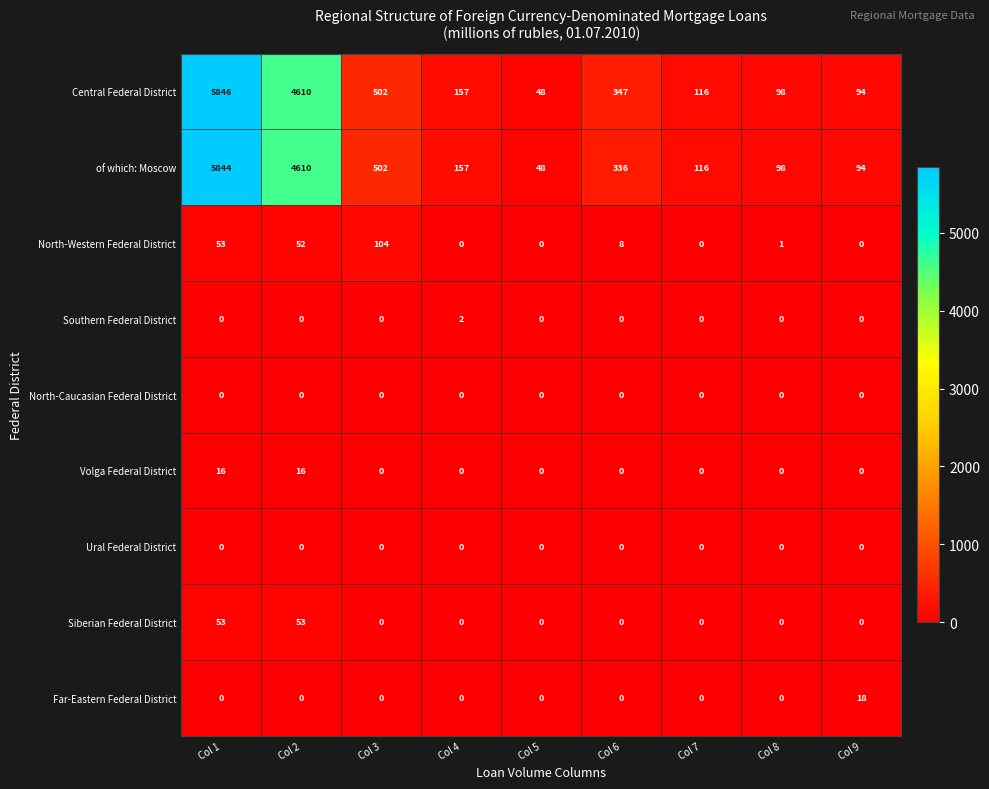

At which label does of which: Moscow reach its minimum?

Col 5